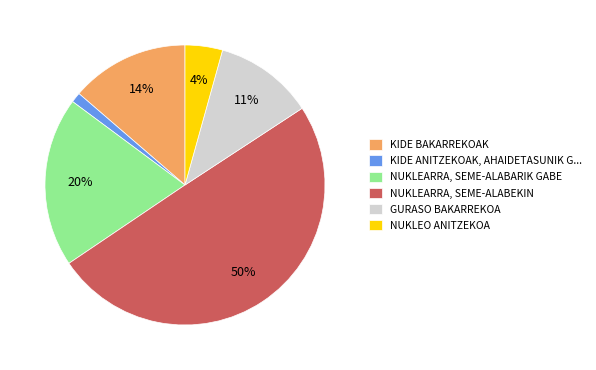

The NUKLEARRA, SEME-ALABARIK GABE slice represents 29% of the pie. True or false?

False